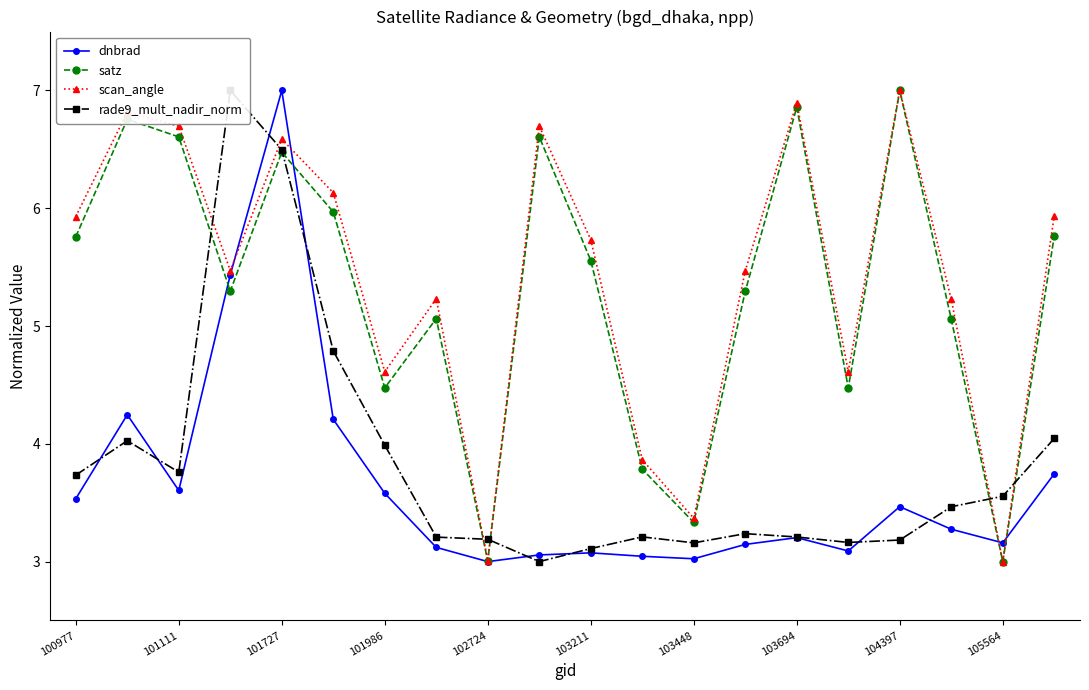

Reading left to right, list all the values displayed in this chart.

dnbrad: 3.5	4.2	3.6	5.4	7.0	4.2	3.6	3.1	3.0	3.1	3.1	3.0	3.0	3.1	3.2	3.1	3.5	3.3	3.2	3.7
satz: 5.8	6.8	6.6	5.3	6.5	6.0	4.5	5.1	3.0	6.6	5.6	3.8	3.3	5.3	6.9	4.5	7.0	5.1	3.0	5.8
scan_angle: 5.9	6.8	6.7	5.5	6.6	6.1	4.6	5.2	3.0	6.7	5.7	3.9	3.4	5.5	6.9	4.6	7.0	5.2	3.0	5.9
rade9_mult_nadir_norm: 3.7	4.0	3.8	7.0	6.5	4.8	4.0	3.2	3.2	3.0	3.1	3.2	3.2	3.2	3.2	3.2	3.2	3.5	3.6	4.0